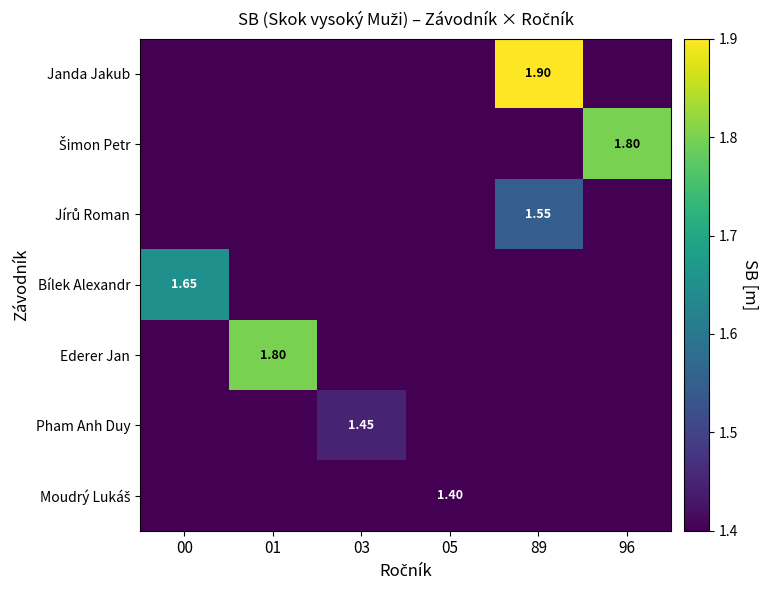

What is the smallest value displayed?

1.4